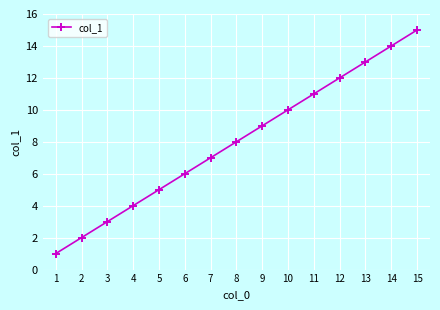

How many series are shown in this chart?

1